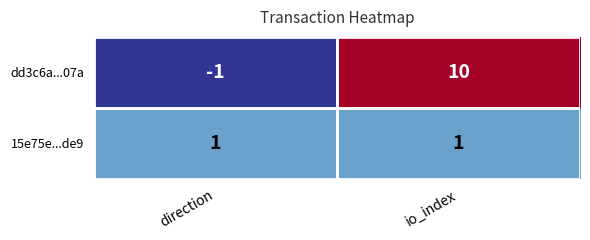

How many data points does each series have?

2